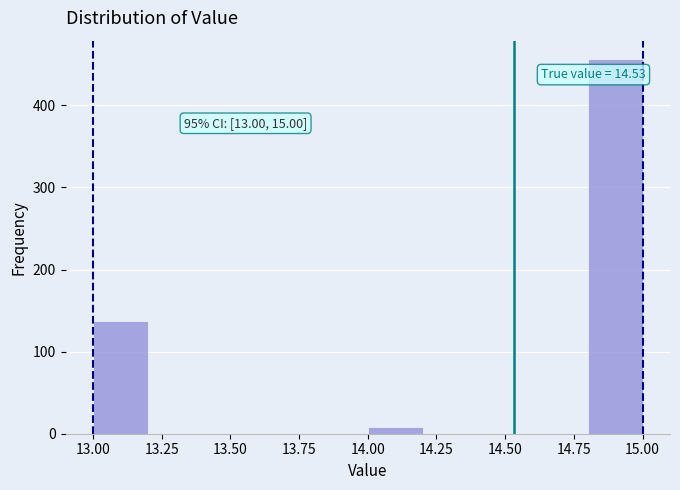

Over which range of the x-axis is the bar tallest?

14.8 to 15.0